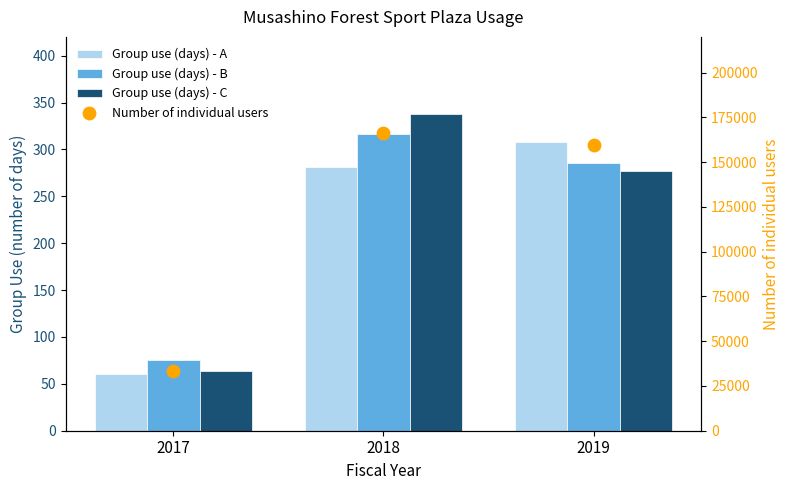

Is the value of Number of individual users at 2017 greater than the value of Group use (days) - B at 2019?

Yes